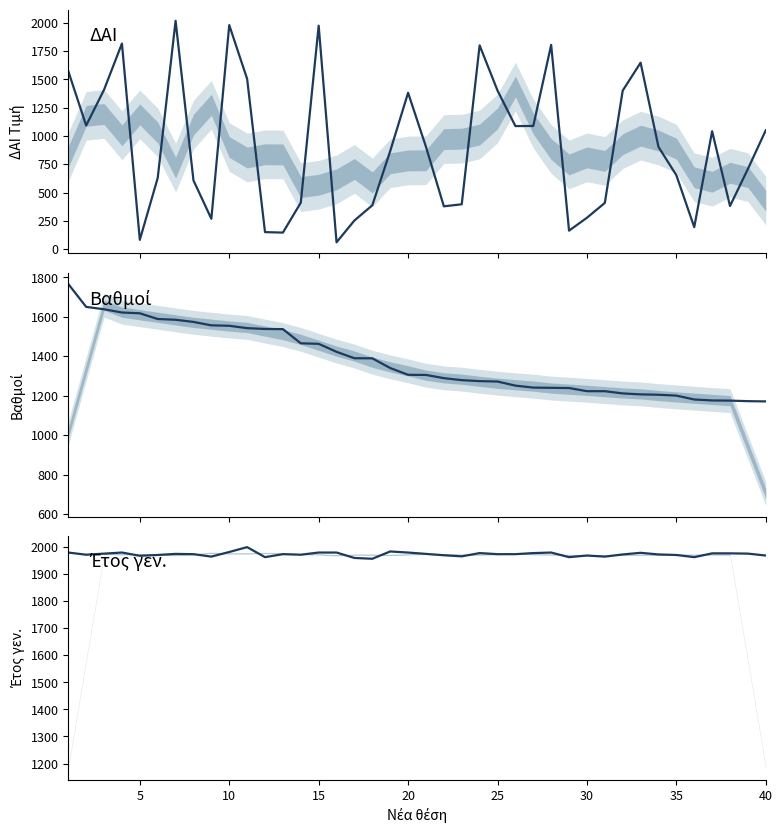

What is the highest value of the ΔΑΙ series?

2017.0